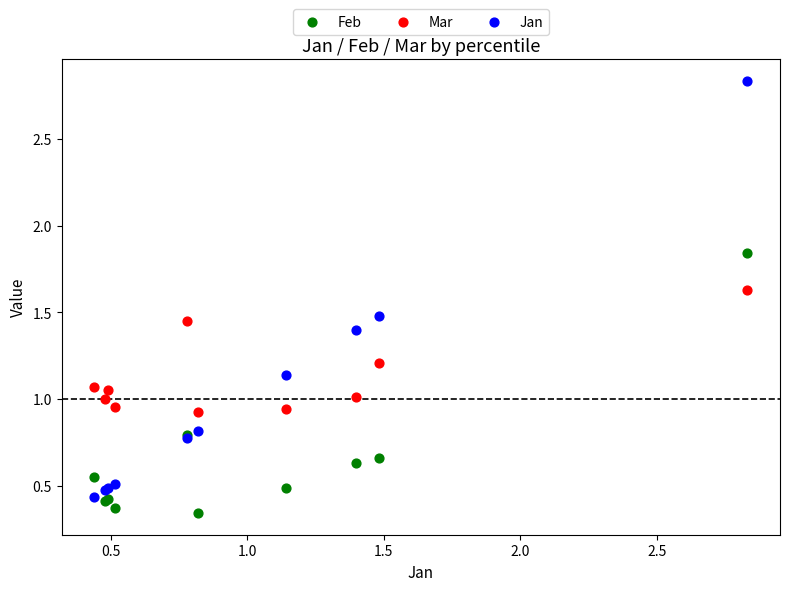

What is the X range (max minus min) for the scatter plot?

2.4